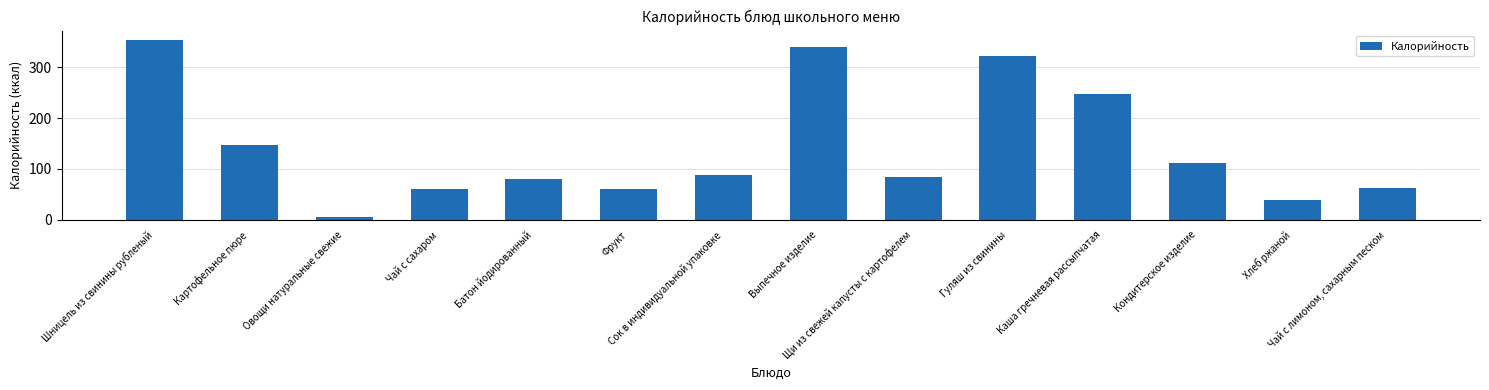

What is the value of the 1st bar from the left?

354